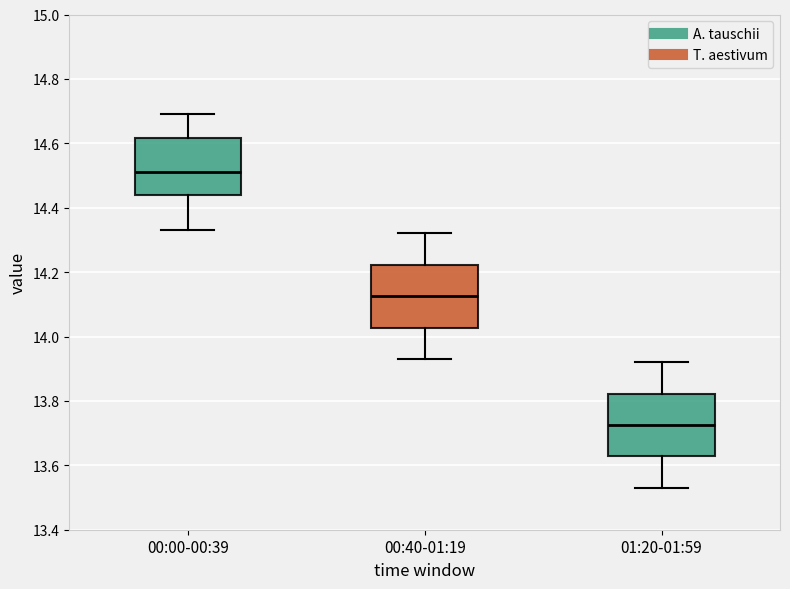

Reading left to right, transcribe this box plot: for each box, give where its median line is, the range the box spans, and where its two whiskers end, as read against the y-axis. The values are not printed on the chart, so give them approximately, as read against the axis.

00:00-00:39: median 14.52, box 14.44 to 14.62, whiskers 14.34 to 14.70
00:40-01:19: median 14.12, box 14.02 to 14.22, whiskers 13.94 to 14.32
01:20-01:59: median 13.72, box 13.62 to 13.82, whiskers 13.54 to 13.92